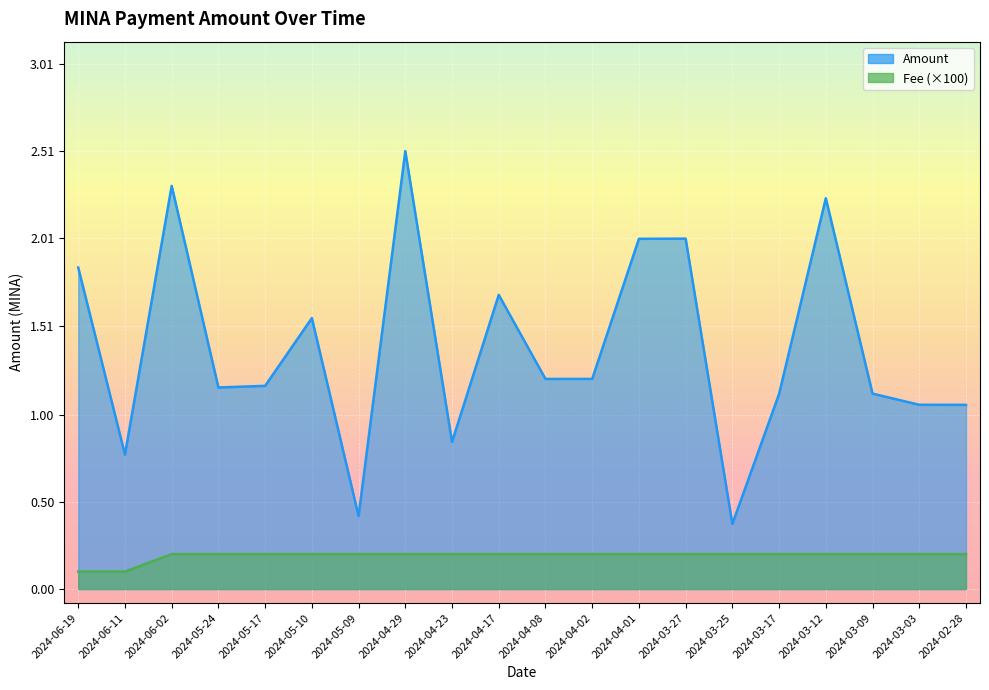

What is the value of the Amount point at the 7th from the left?

0.4